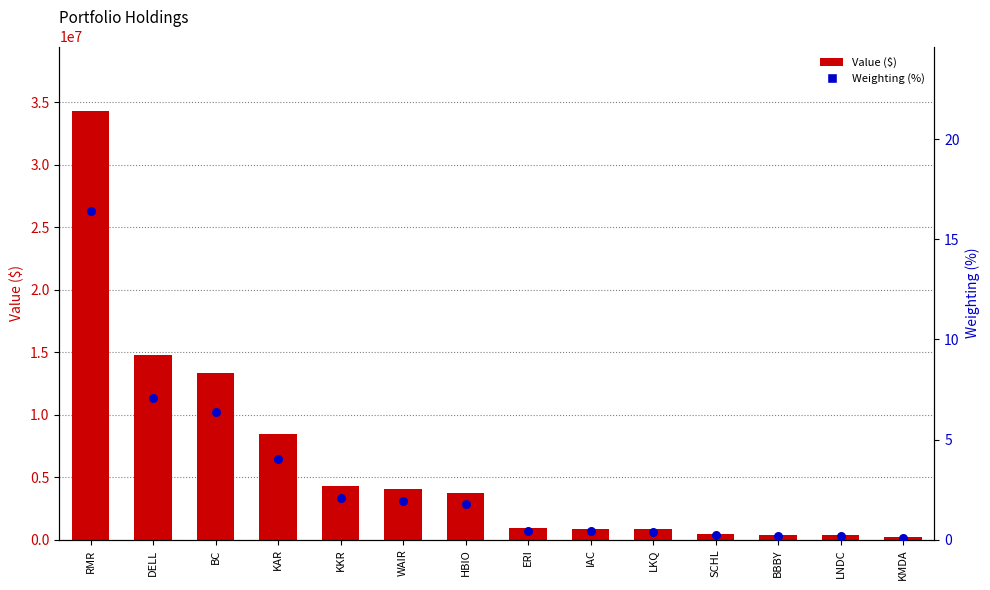

Which series contains the highest Y value?

Value ($)